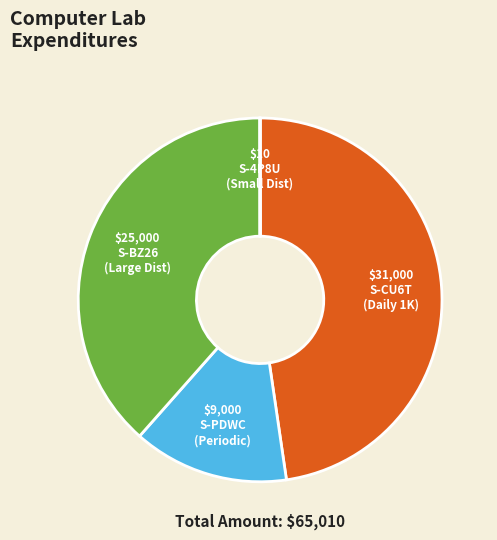

Is there a majority slice in this chart?

No